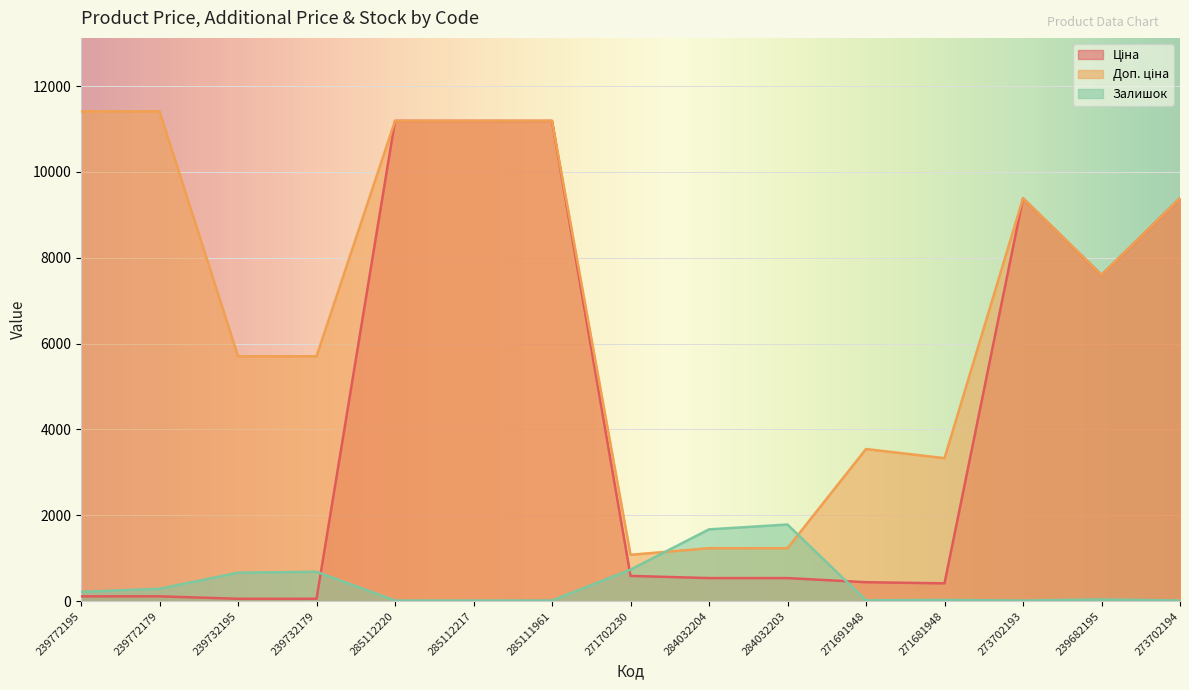

Rank the series by their average value, from highest to lowest.

Доп. ціна, Ціна, Залишок